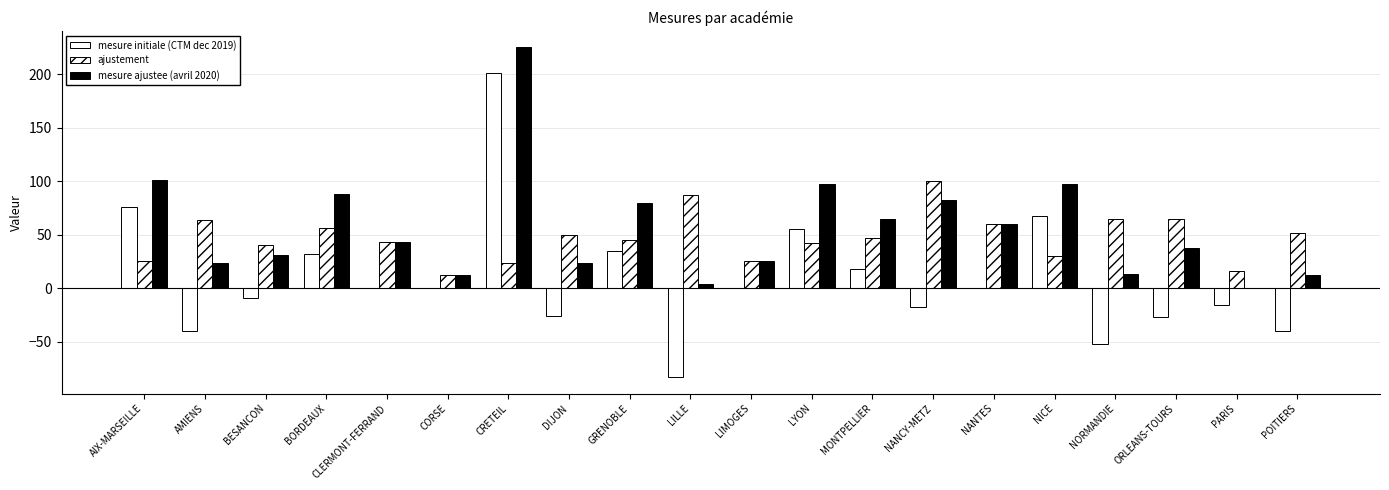

Which series has the largest total across all categories?

mesure ajustee (avril 2020)